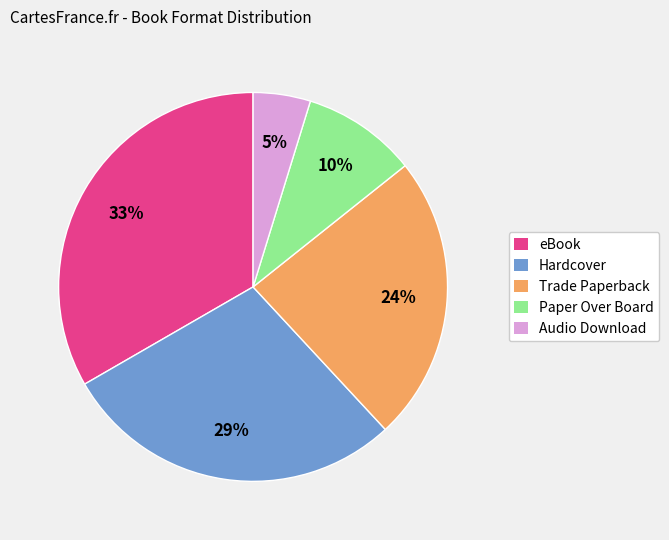

How many slices are in this pie chart?

5